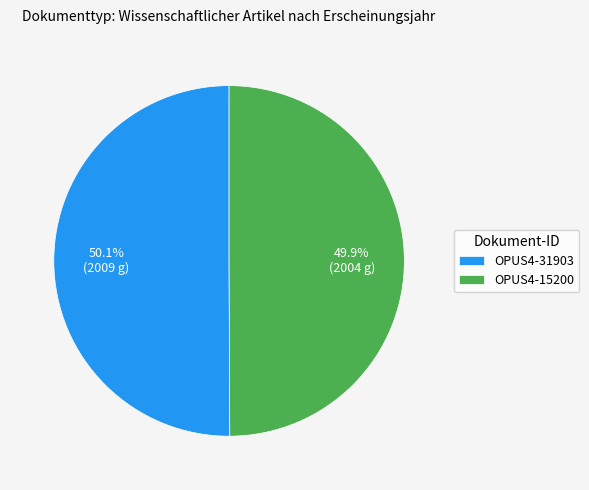

Does any single category account for the majority?

Yes